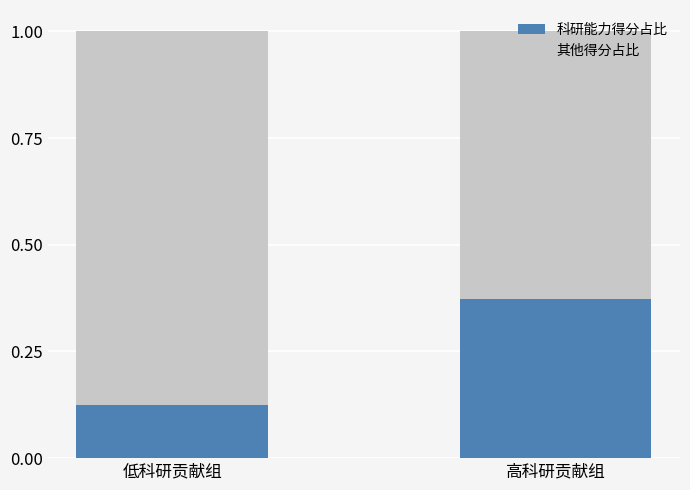

What is the total value across all series at 低科研贡献组?

1.0